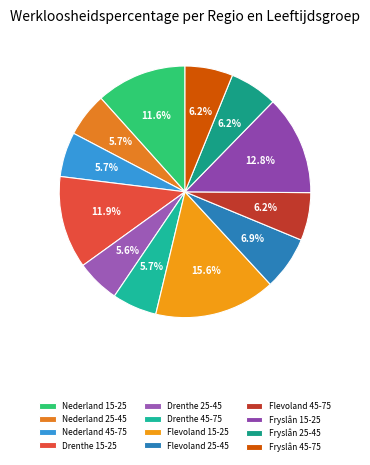

To the nearest percent, what is the combined percentage of Flevoland 45-75 and Drenthe 25-45?

12%